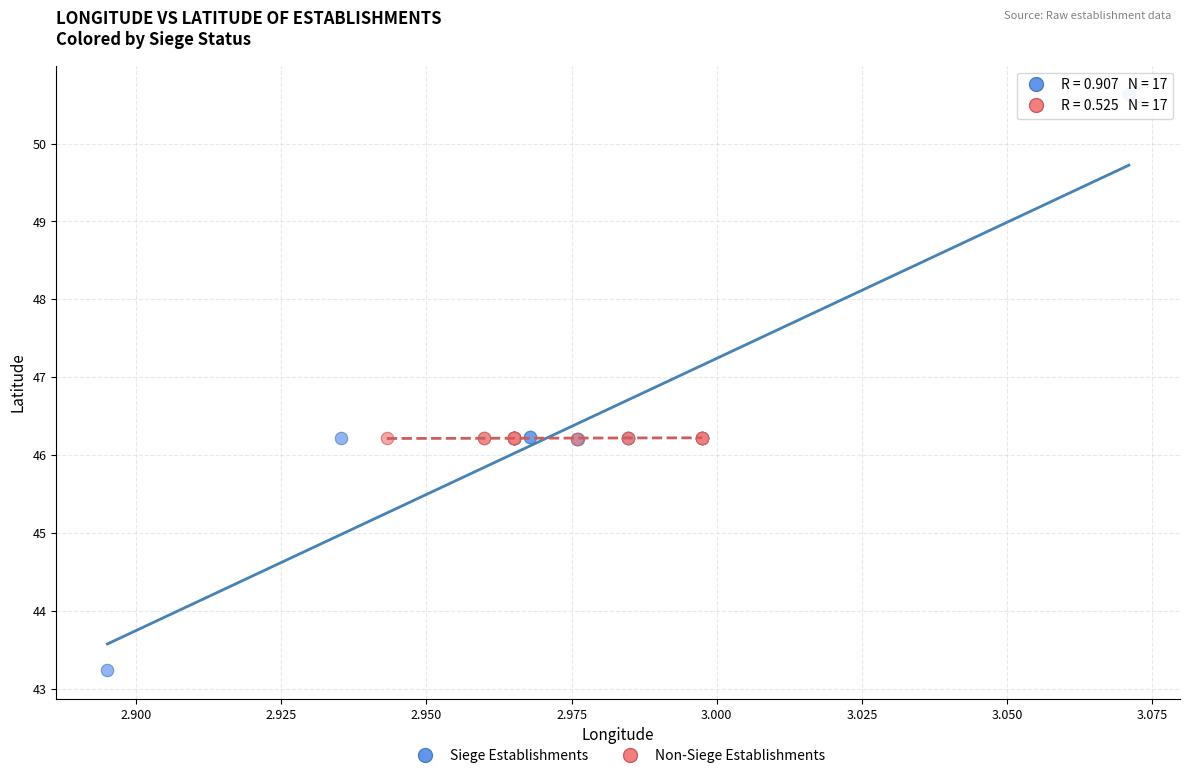

Which series reaches the maximum Y coordinate?

Siege Establishments